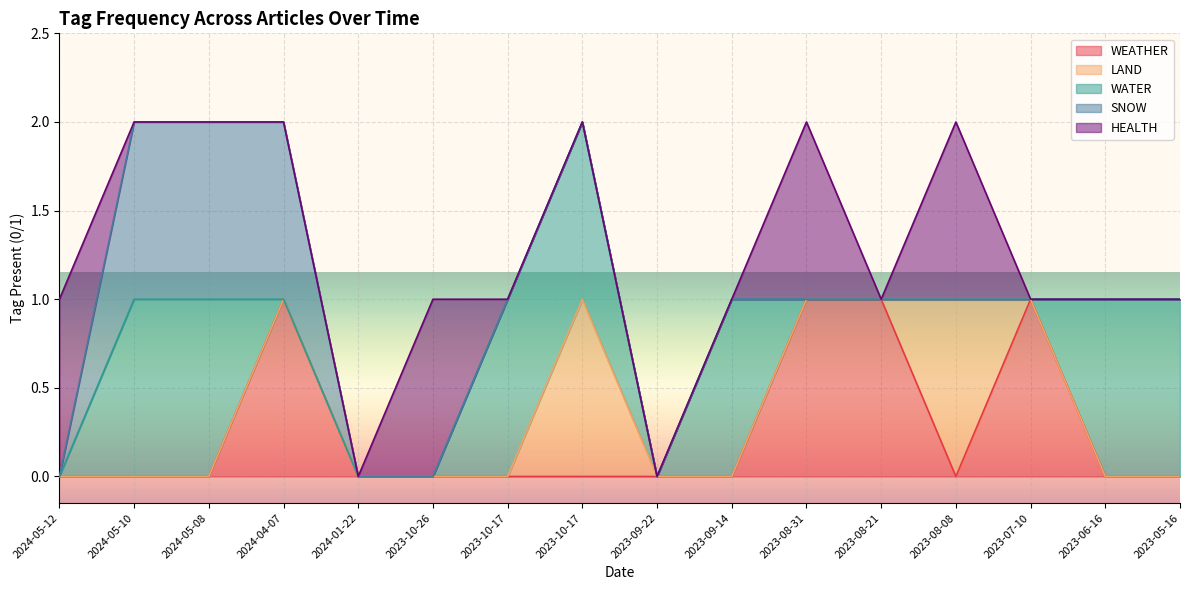

What is the label of the 9th point from the right?

2023-10-17